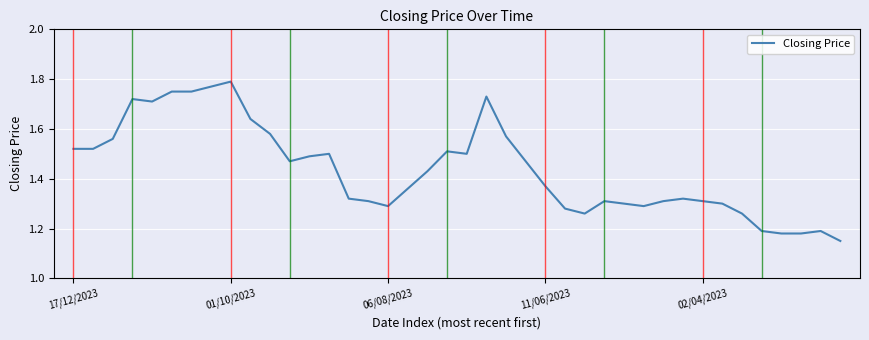

Does the chart display data point markers on the line(s)?

No